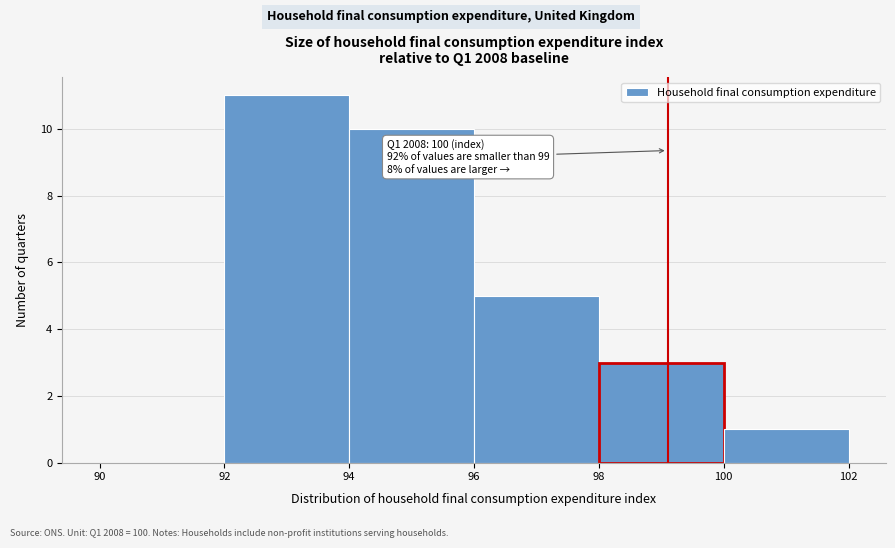

Over which range of the x-axis is the bar tallest?

92 to 94